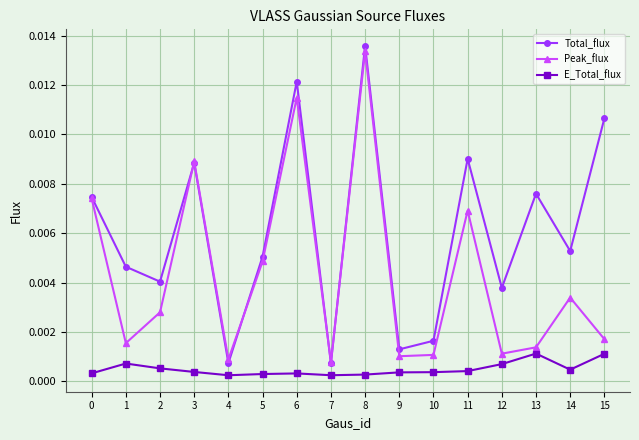

How many data points does each series have?

16